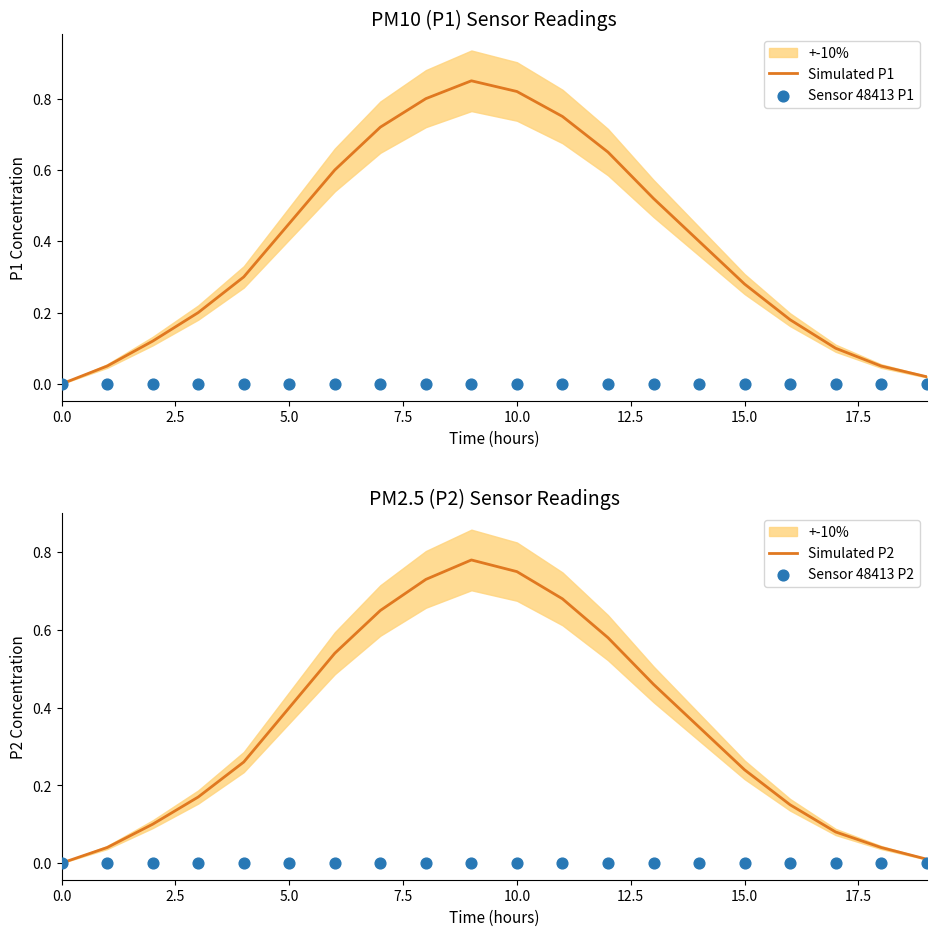

Which series contains the highest Y value?

Simulated P1